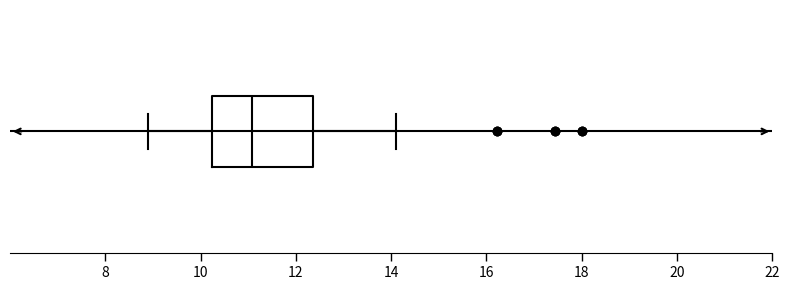

Where does the right whisker of the box end on the x-axis? The values are not printed on the chart, so give them approximately, as read against the axis.

14.2